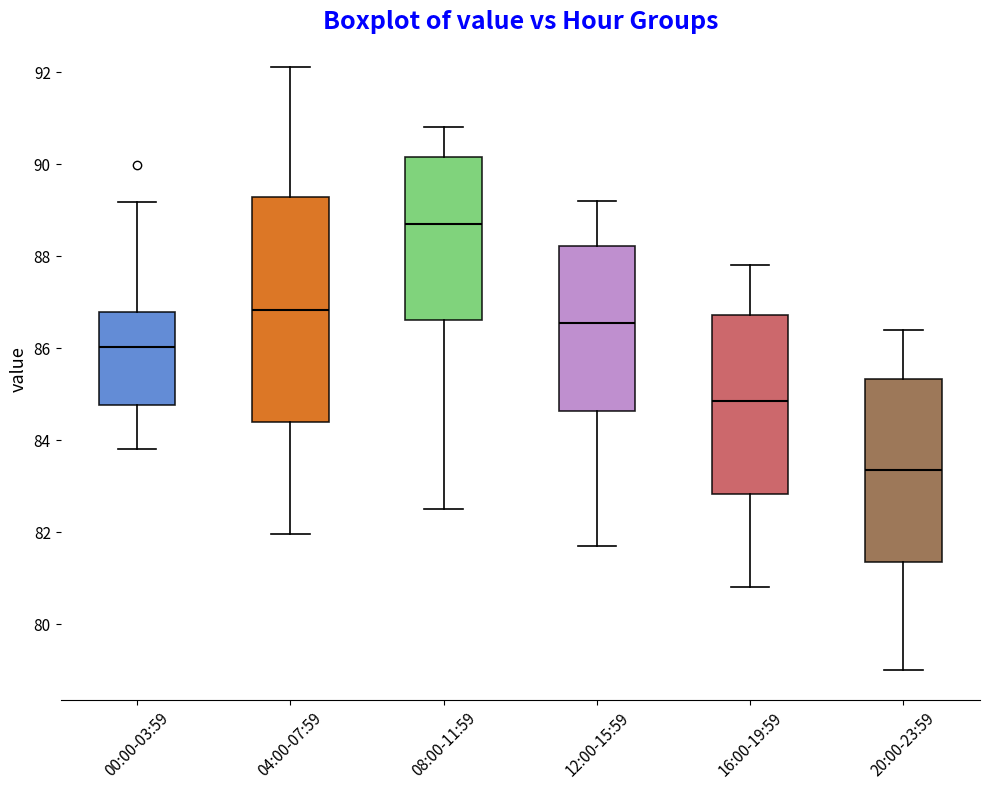

Reading left to right, transcribe this box plot: for each box, give where its median line is, the range the box spans, and where its two whiskers end, as read against the y-axis. The values are not printed on the chart, so give them approximately, as read against the axis.

00:00-03:59: median 86.0, box 84.8 to 86.8, whiskers 83.8 to 89.2
04:00-07:59: median 86.8, box 84.4 to 89.2, whiskers 82.0 to 92.2
08:00-11:59: median 88.8, box 86.6 to 90.2, whiskers 82.6 to 90.8
12:00-15:59: median 86.6, box 84.6 to 88.2, whiskers 81.8 to 89.2
16:00-19:59: median 84.8, box 82.8 to 86.8, whiskers 80.8 to 87.8
20:00-23:59: median 83.4, box 81.4 to 85.4, whiskers 79.0 to 86.4